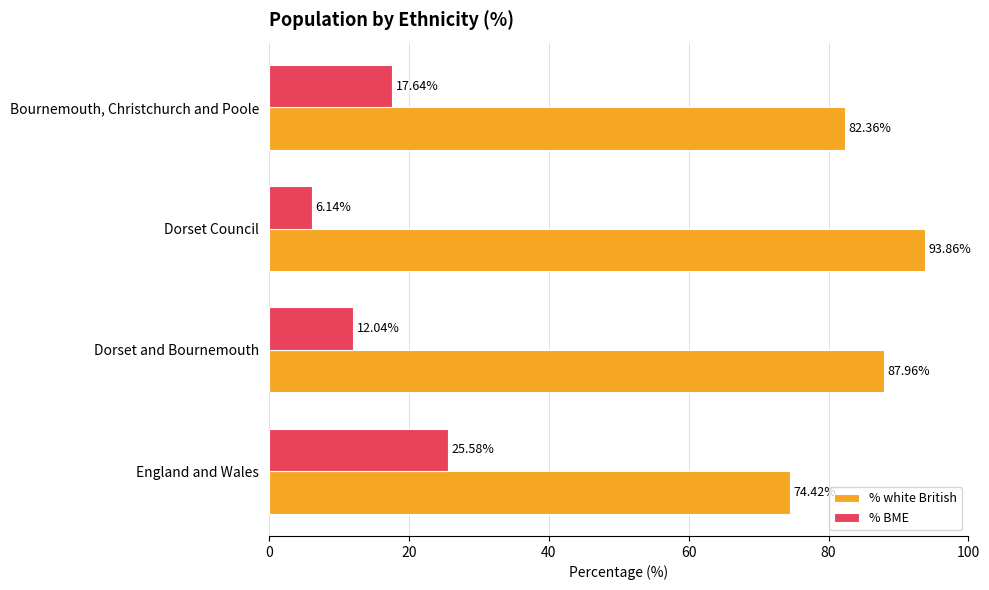

What is the difference between the maximum and minimum values in the % BME series?

19.4